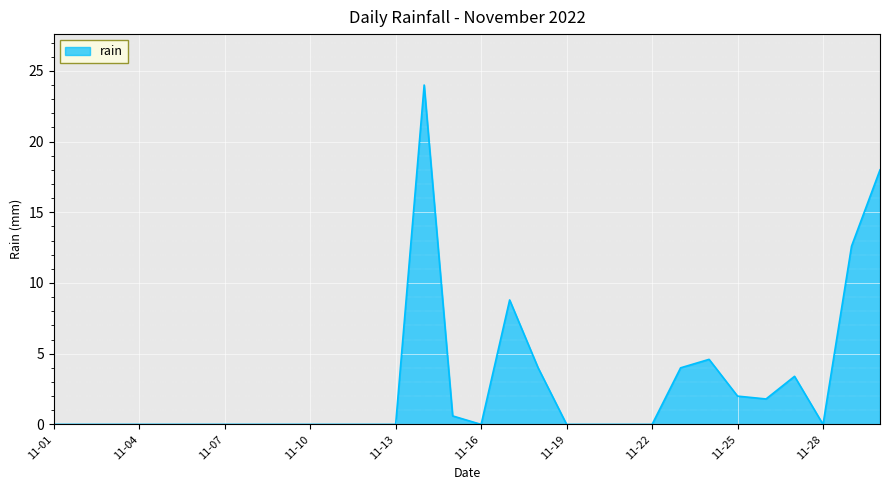

What is the sum of all values?

83.8